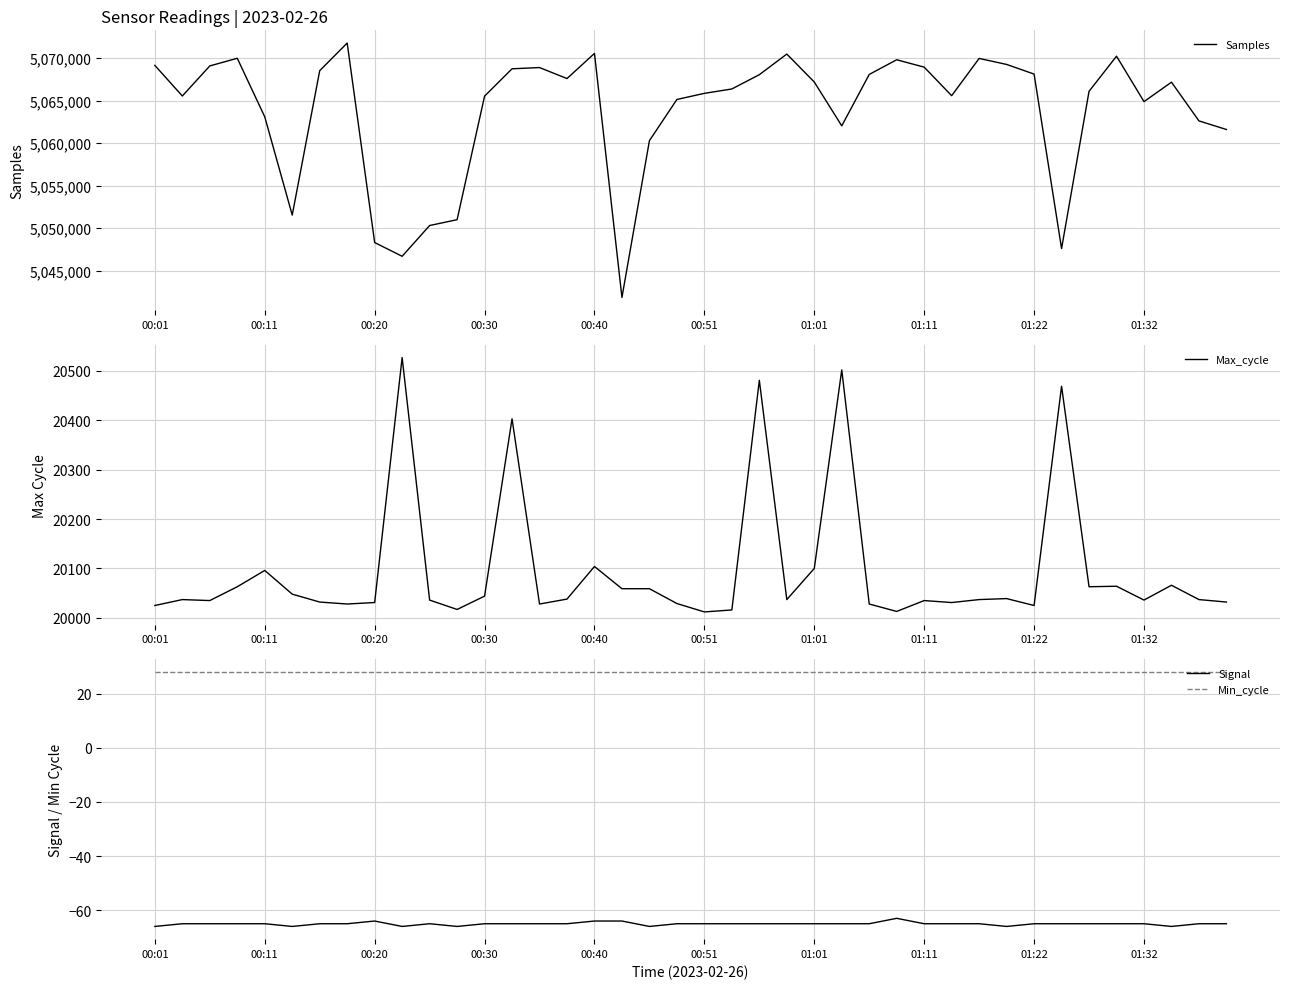

How many data points in Samples are above 5067185?

19